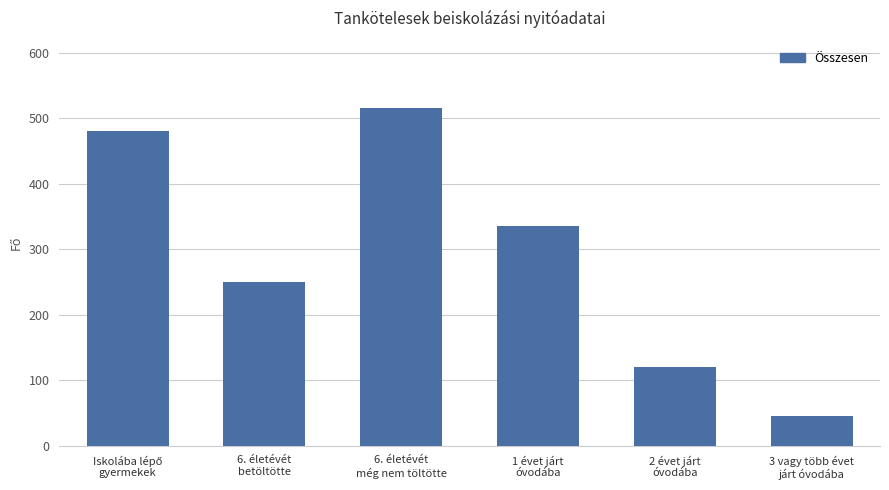

What is the maximum value shown in the chart?

515